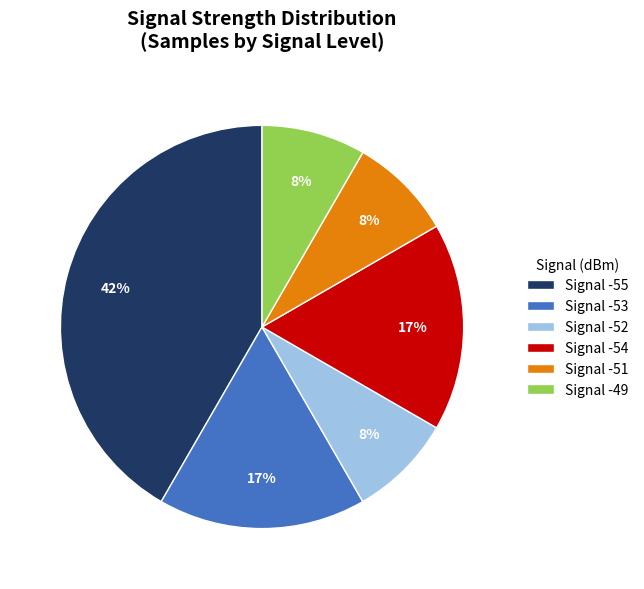

Count the number of slices in the pie.

6